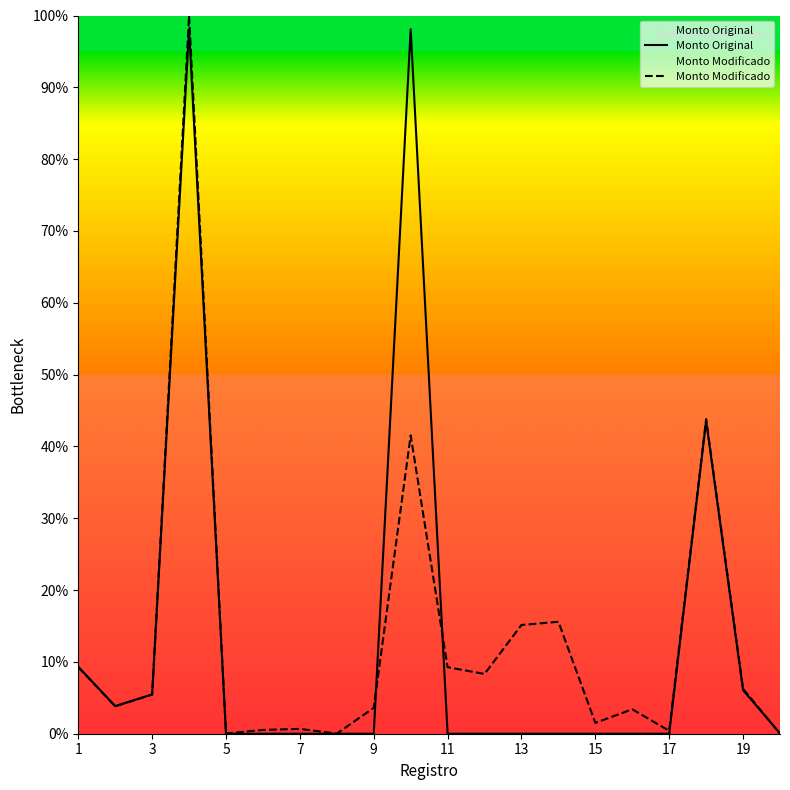

True or false: Monto Modificado has more than 1 points higher than both neighbors.

True